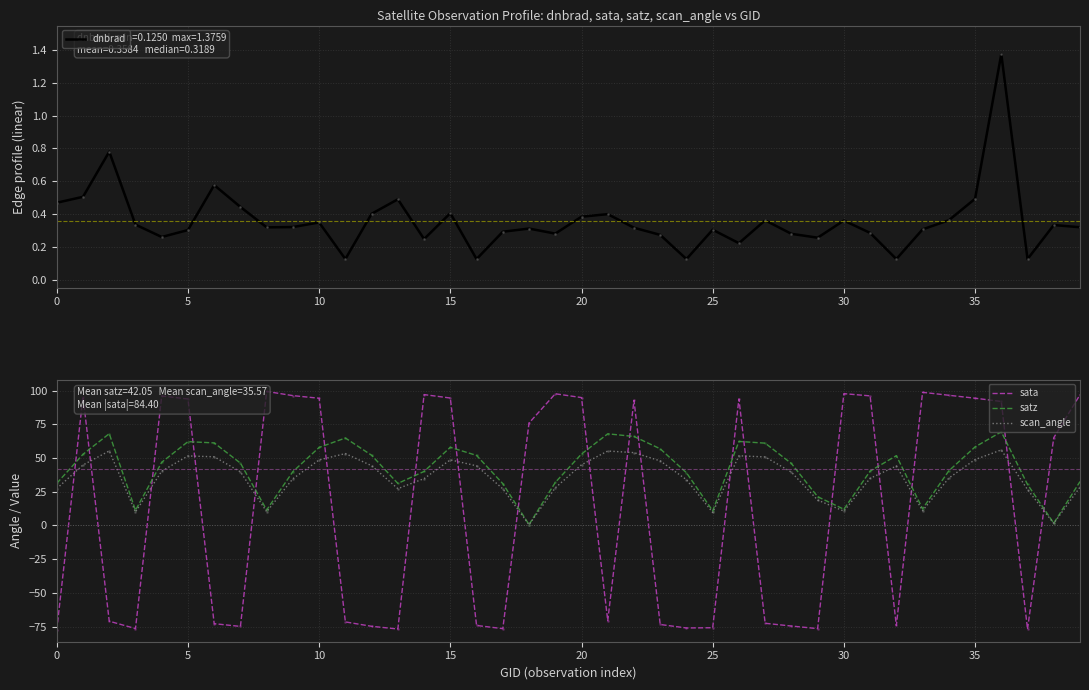

How many interior local peaks does the dnbrad series have?

12